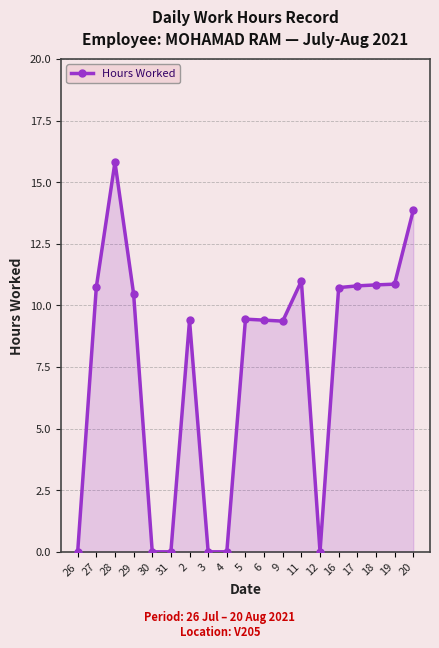

What is the sum of the values at 17 and 2?

20.2